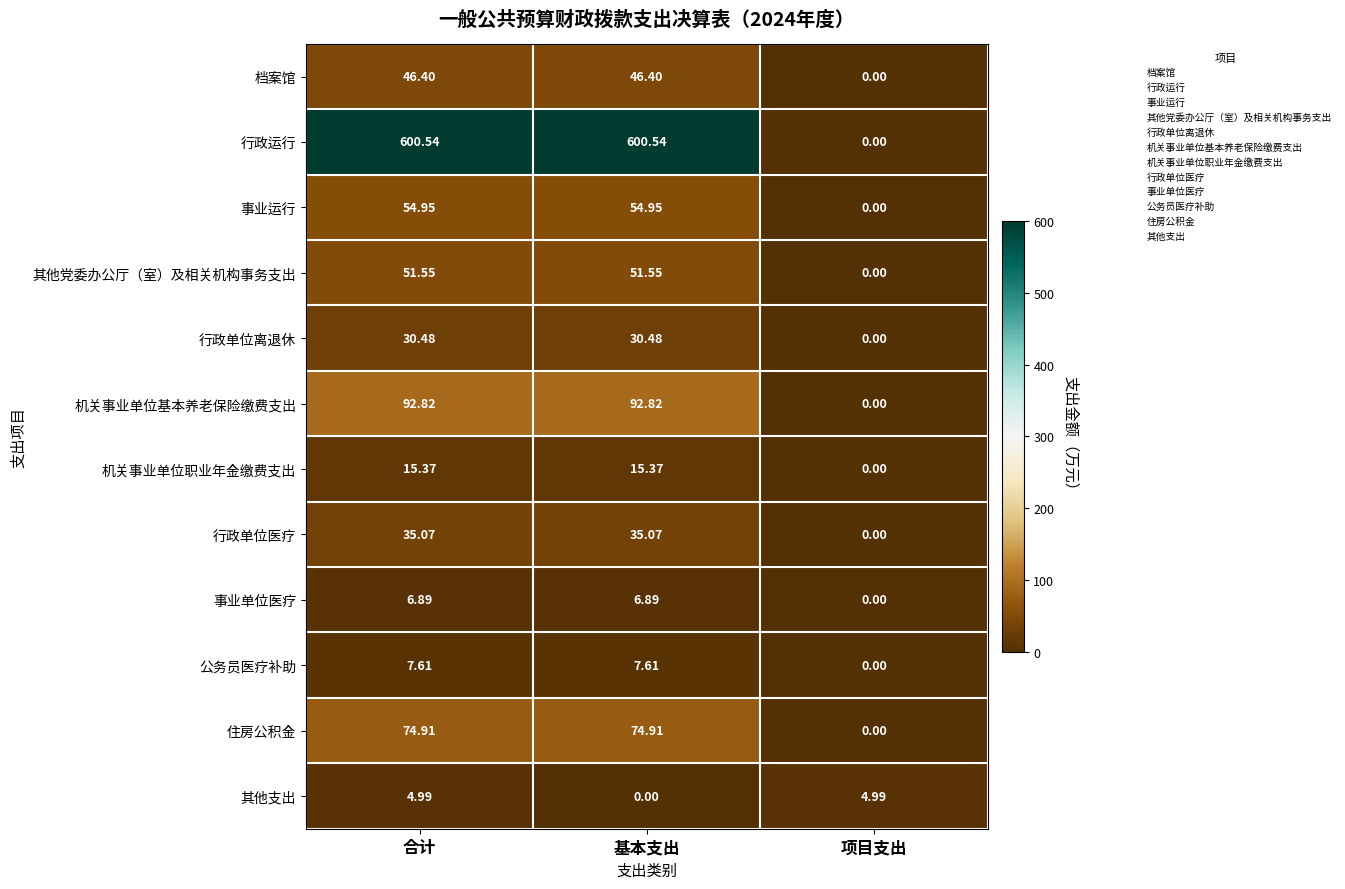

How many data points in 事业运行 are above 54?

2